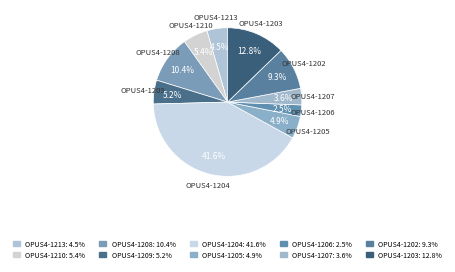

Is the sum of OPUS4-1207 and OPUS4-1206 greater than half?

No